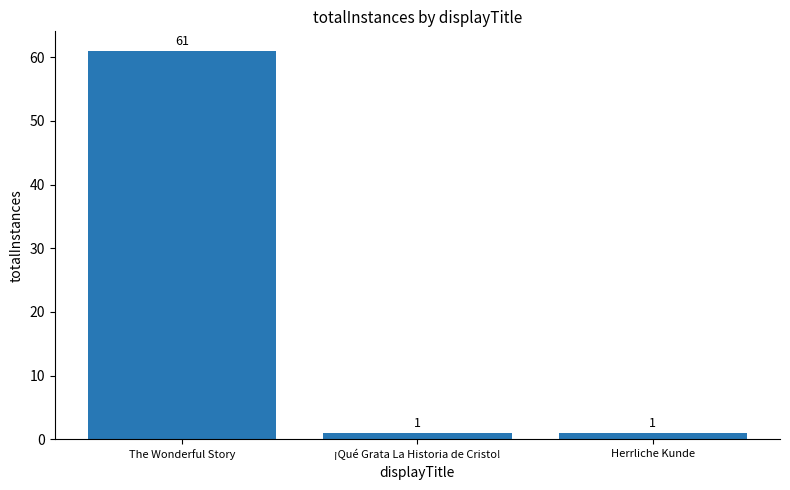

Does the chart contain stacked bars?

No